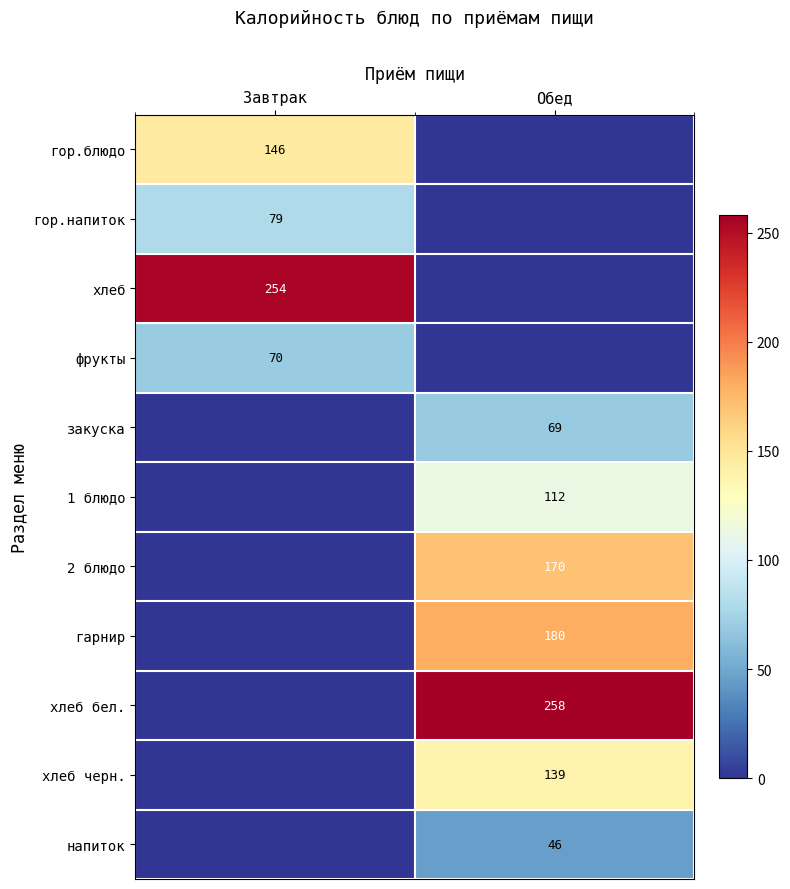

Which has a higher value, Обед or Завтрак?

Завтрак